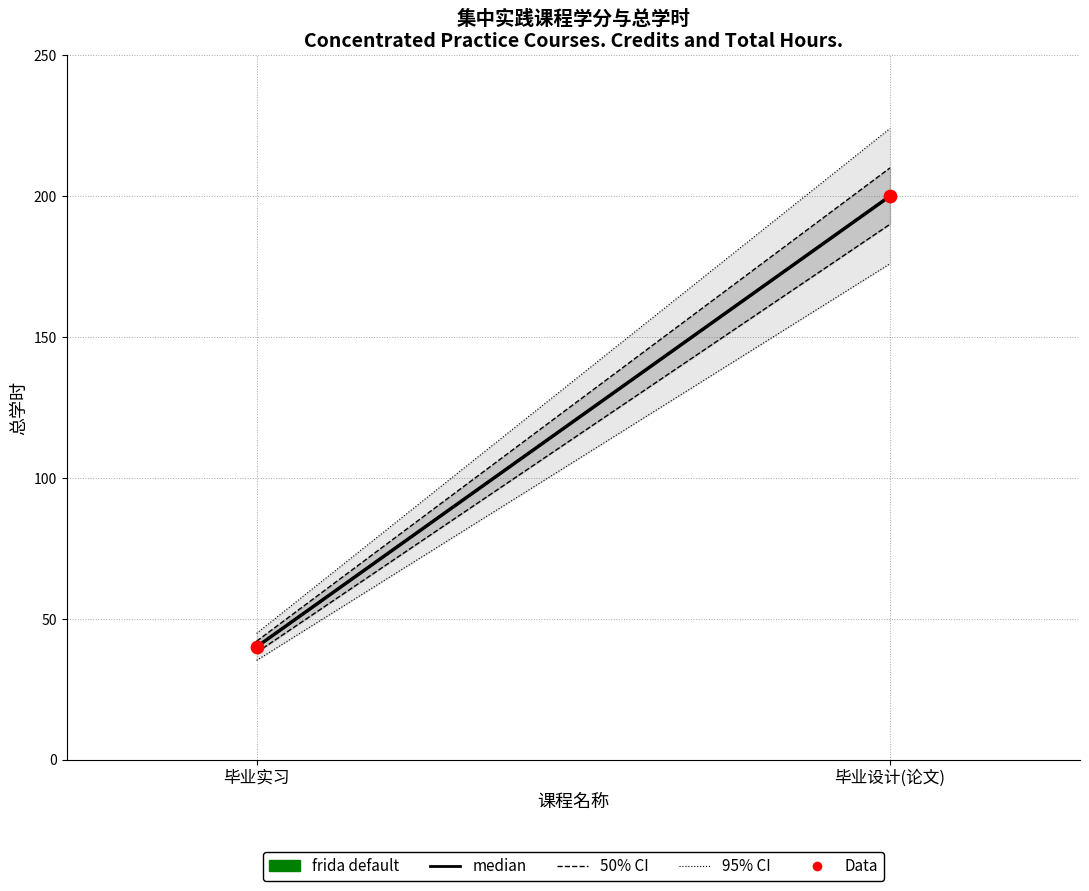

What is the range of Y values (max minus min)?

160